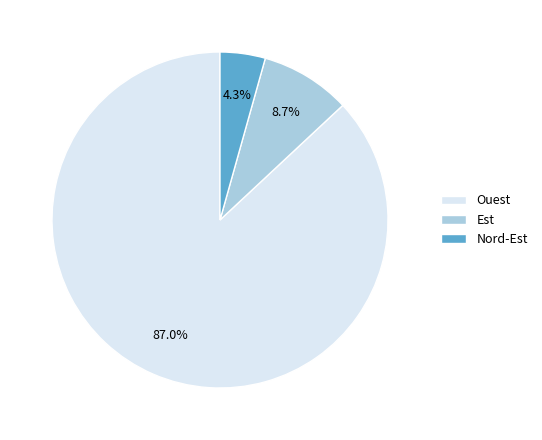

What portion of the pie excludes Ouest?

13.0%